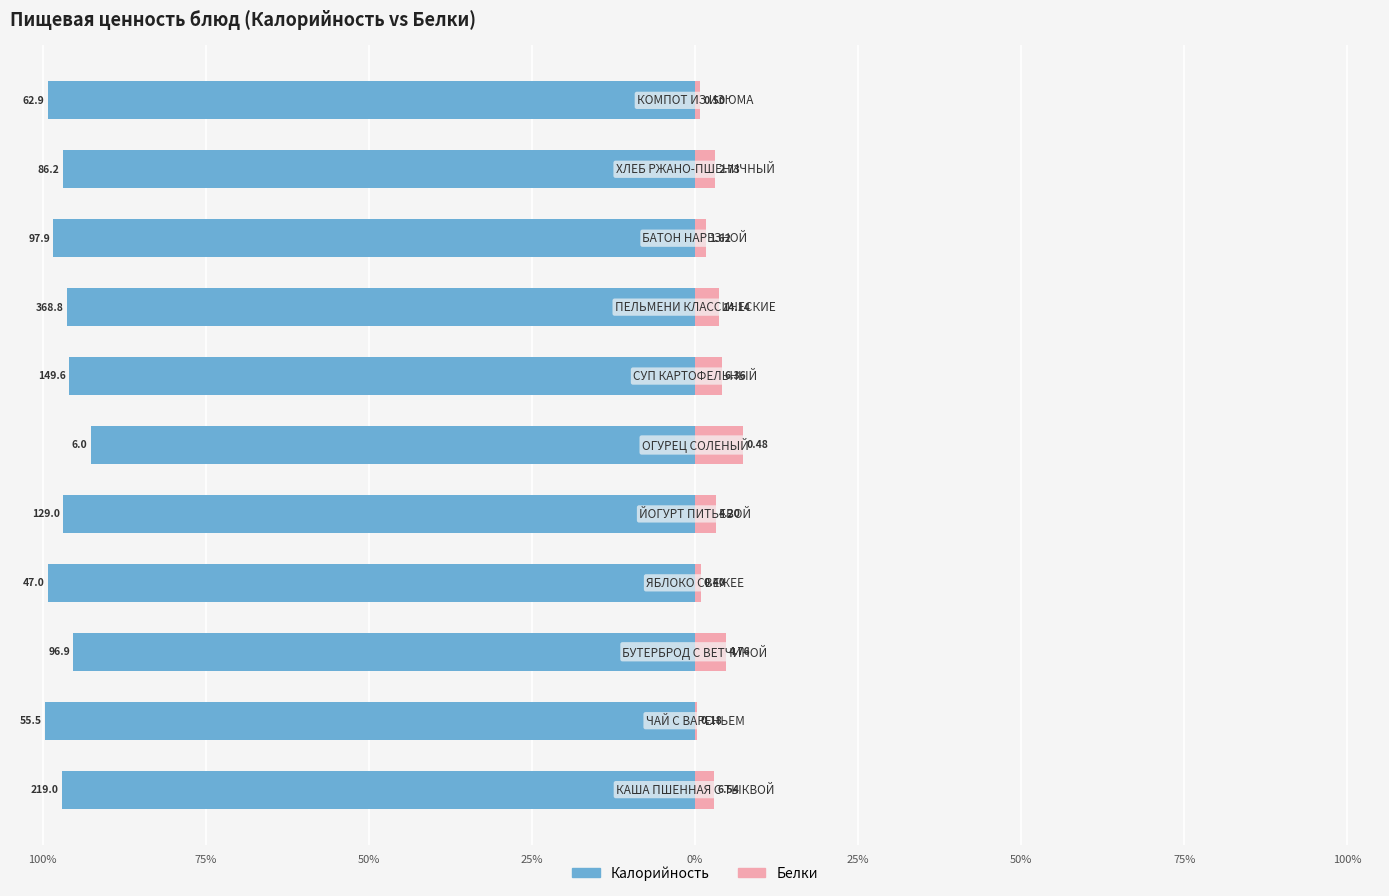

The Белки series shows 2.6 at 50%. True or false?

False